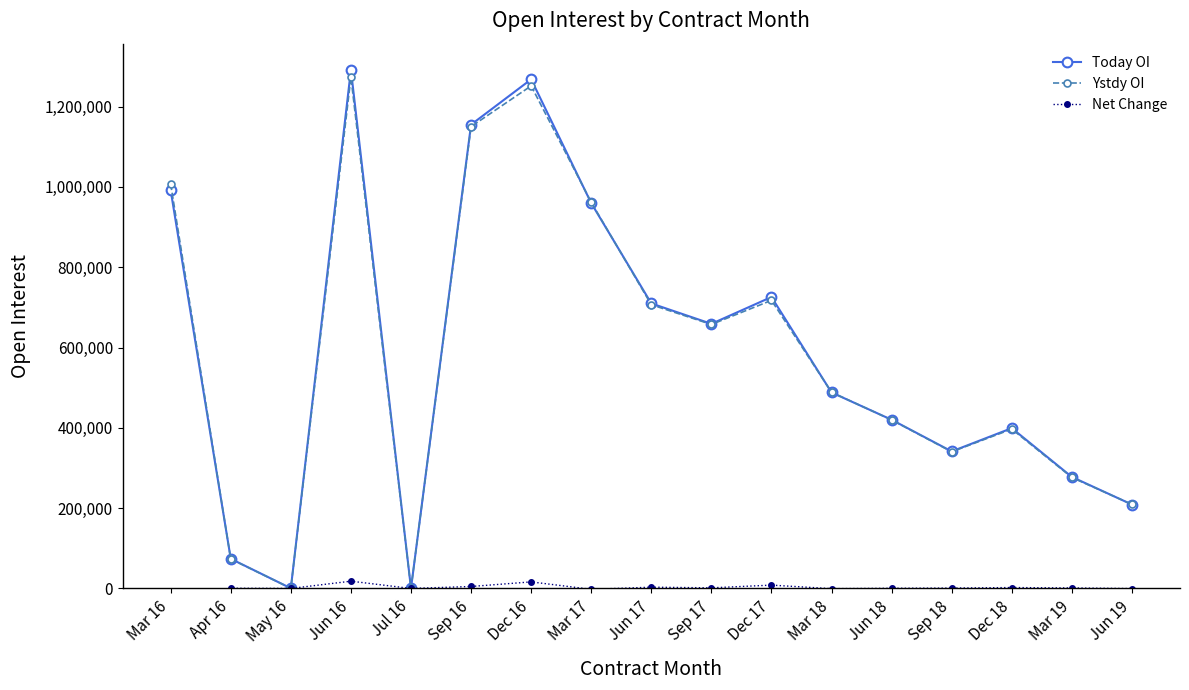

In Net Change, how many points are higher than both neighbors (excluding endpoints)?

6